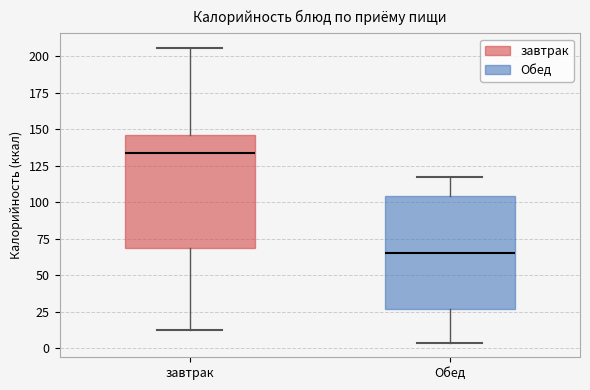

Where does the lower whisker of the box for Обед end on the y-axis? The values are not printed on the chart, so give them approximately, as read against the axis.

5